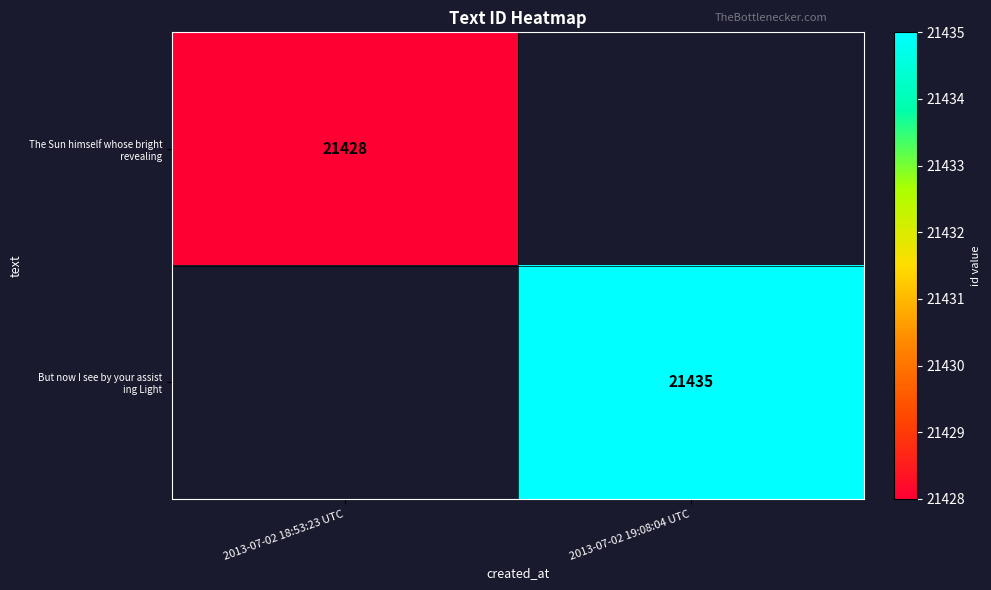

Which category has the highest value across all series?

2013-07-02 19:08:04 UTC